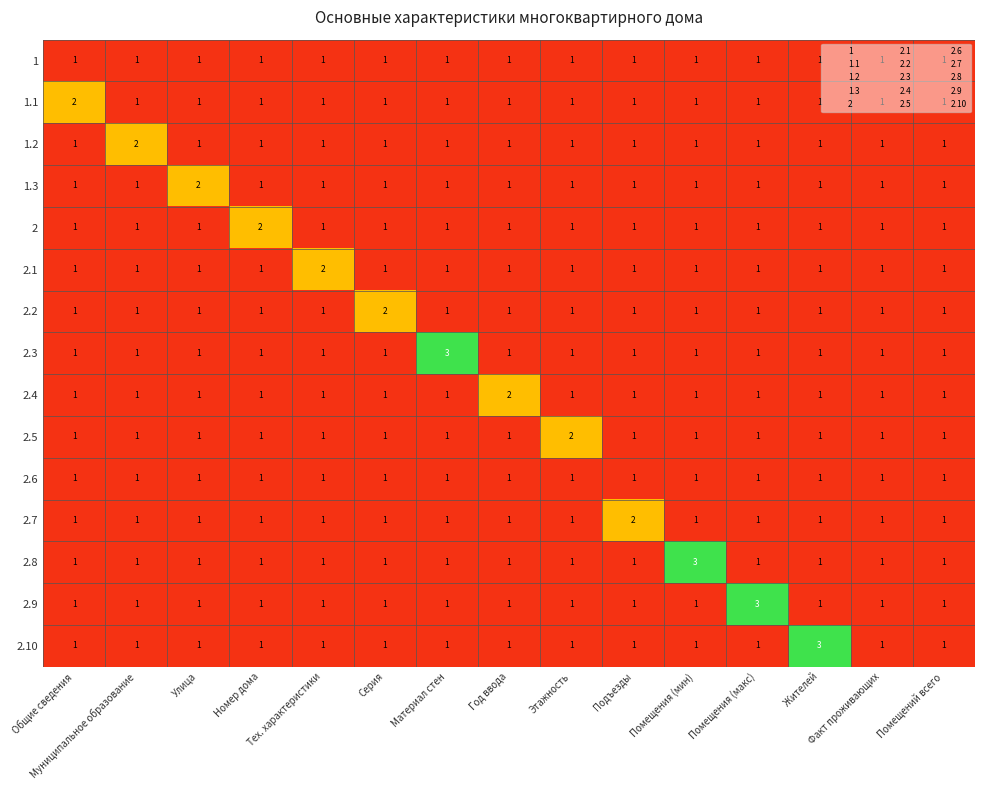

What is the greatest value displayed?

3